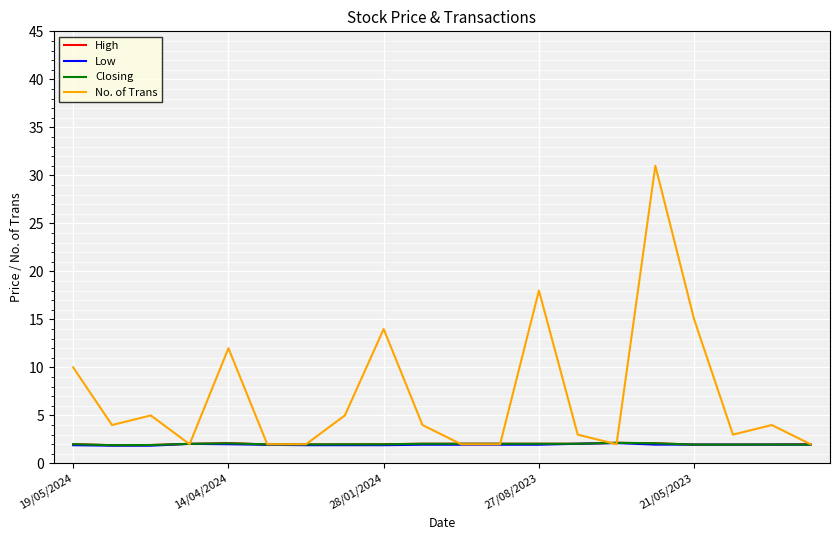

Which series has the largest total across all categories?

No. of Trans